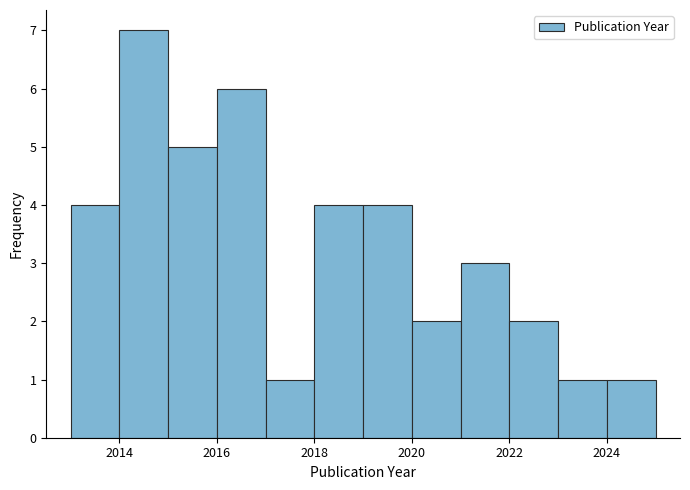

Which range on the x-axis has the tallest bar?

2014 to 2015